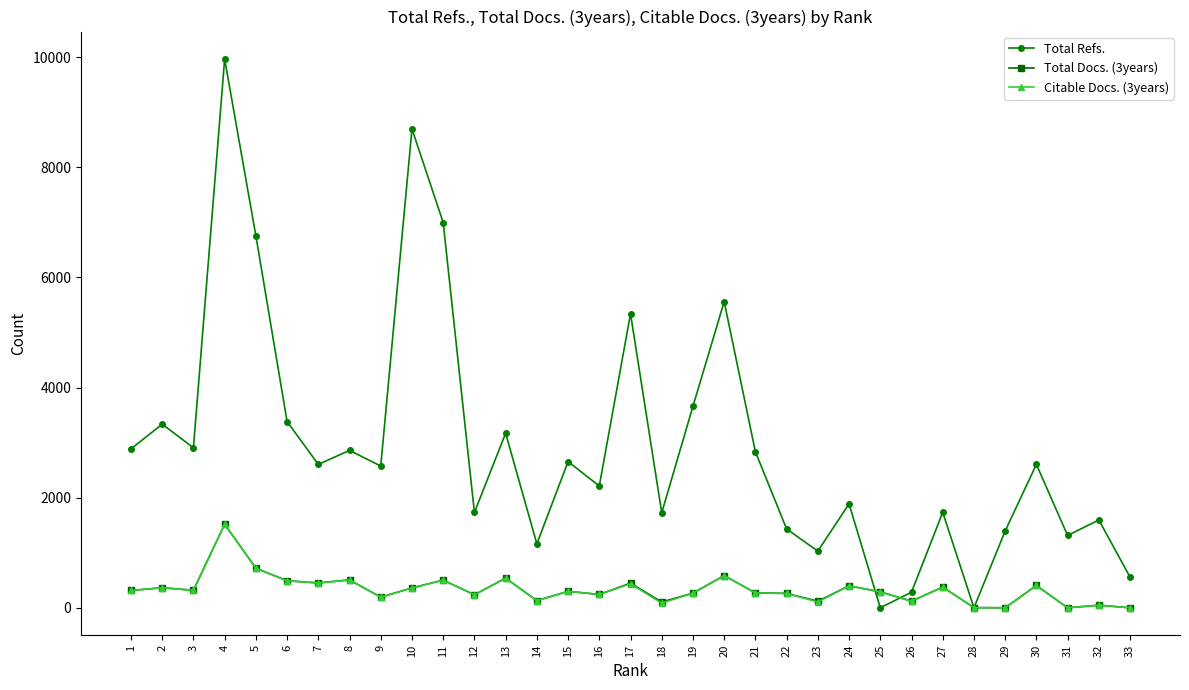

True or false: Citable Docs. (3years) and Total Refs. intersect in this chart.

True